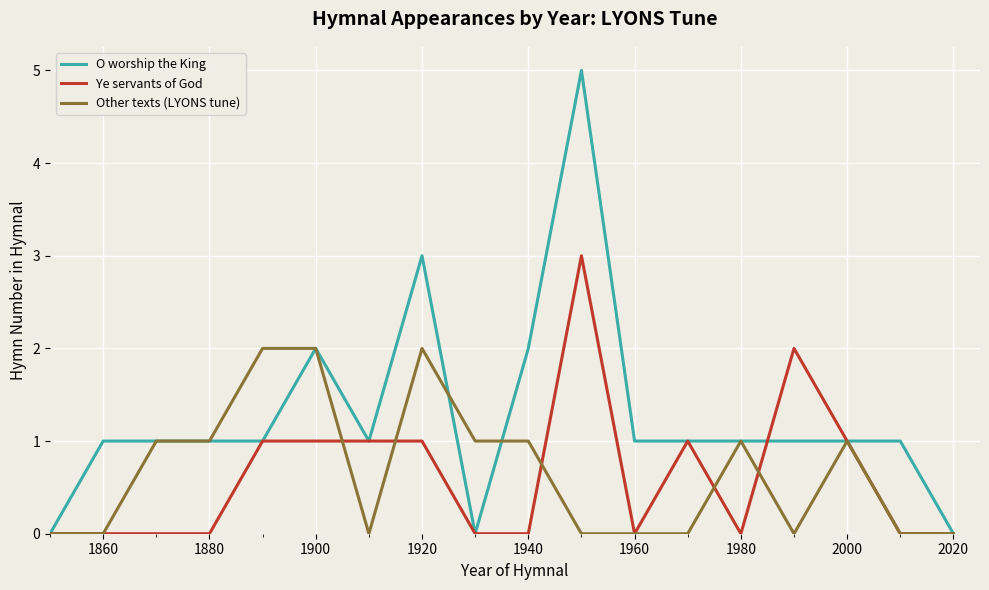

Which series has the largest total across all categories?

O worship the King